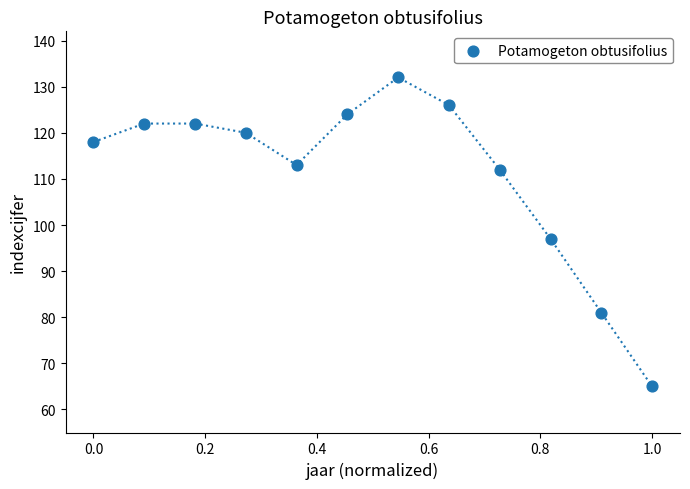

What is the range of Y values (max minus min)?

67